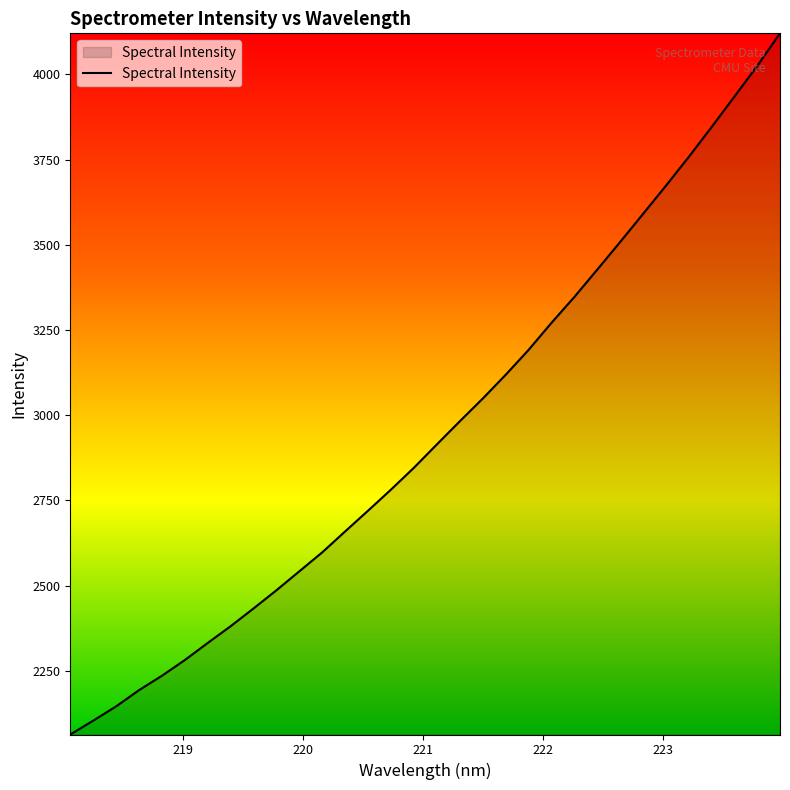

What is the greatest value displayed?

4120.2